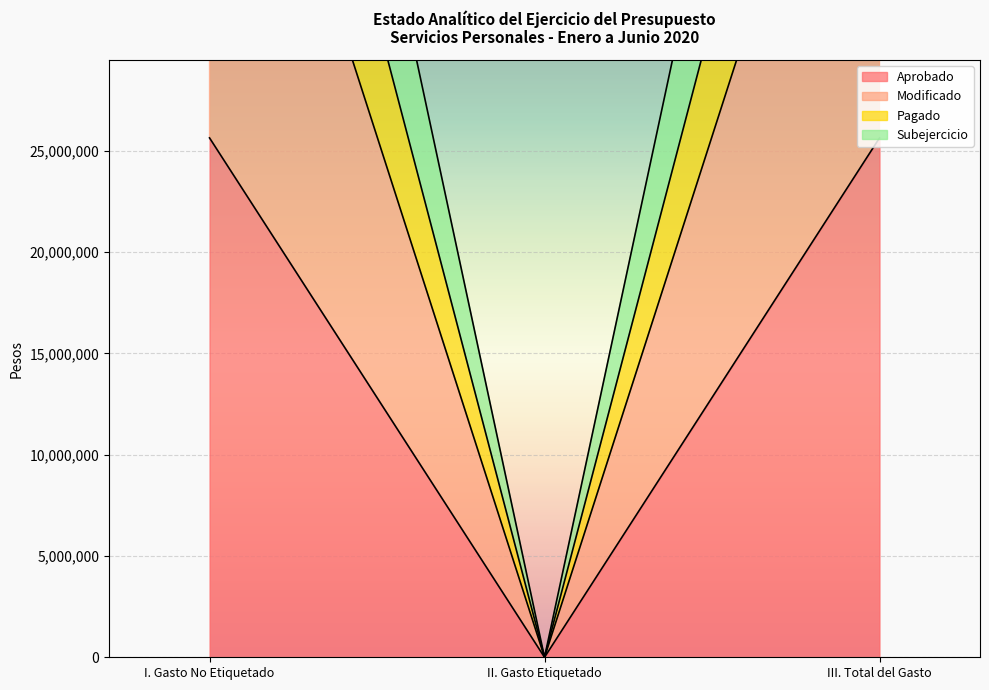

Which label corresponds to the largest value in the chart?

I. Gasto No Etiquetado